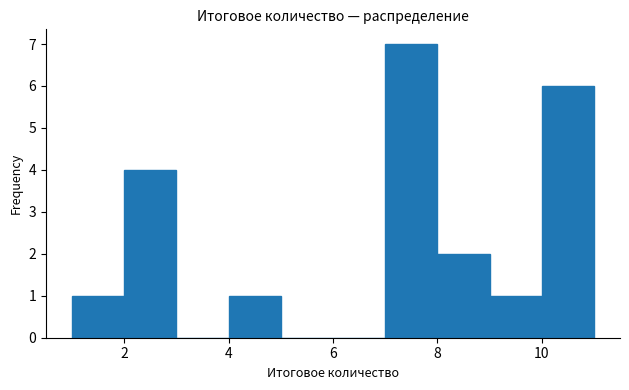

Reading left to right, transcribe this chart: for each bar, give the range it covers on the x-axis and its height. The values are not printed on the chart, so give them approximately, as read against the axis.

1 to 2: 1
2 to 3: 4
3 to 4: 0
4 to 5: 1
5 to 6: 0
6 to 7: 0
7 to 8: 7
8 to 9: 2
9 to 10: 1
10 to 11: 6